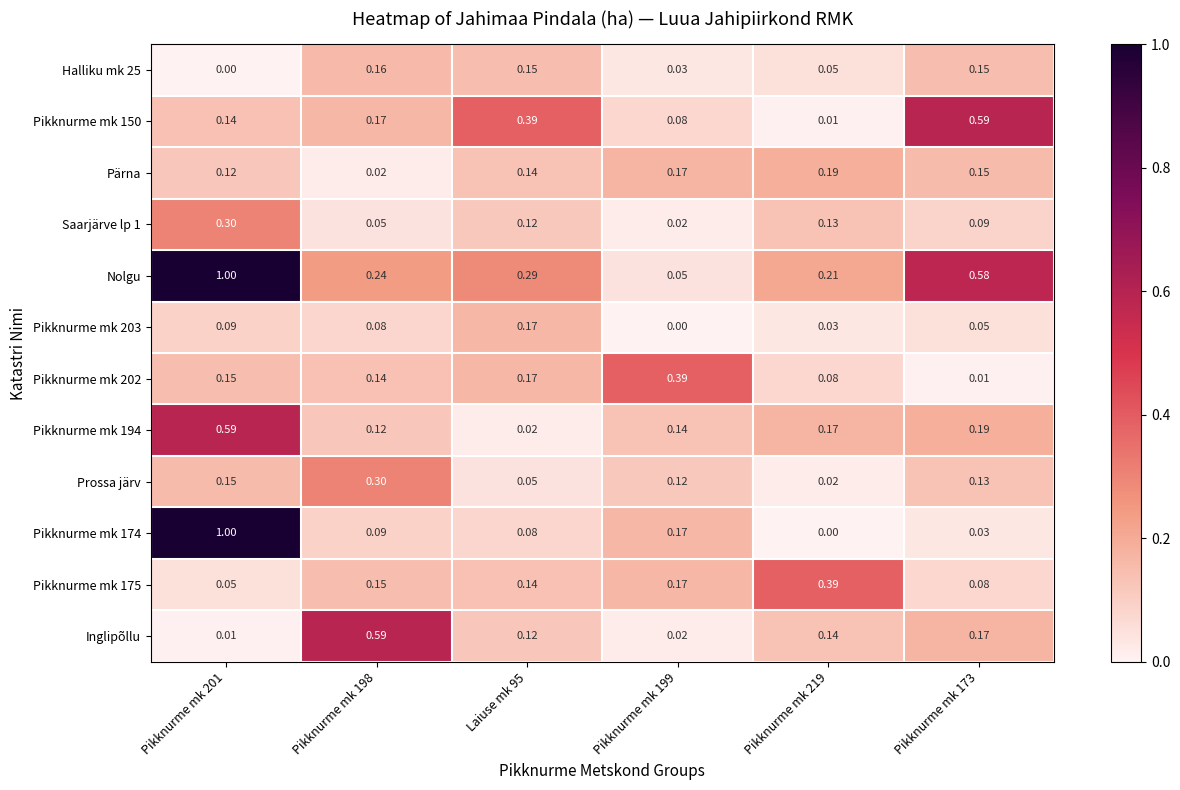

Is the value of Pikknurme mk 194 at Laiuse mk 95 greater than the value of Pikknurme mk 175 at Pikknurme mk 173?

No